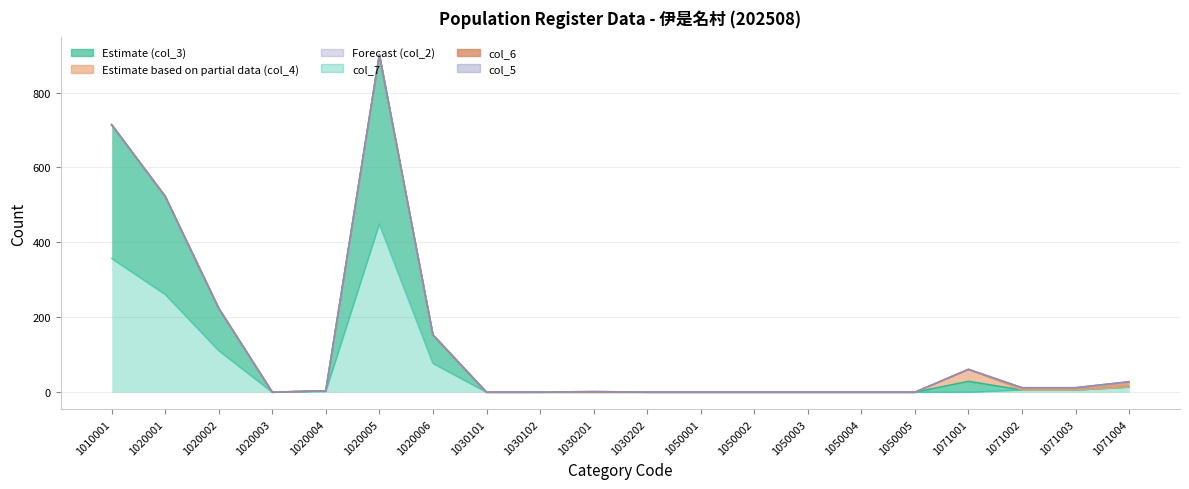

What are all the series names shown in the legend?

col_3, col_4, col_2, col_5, col_6, col_7